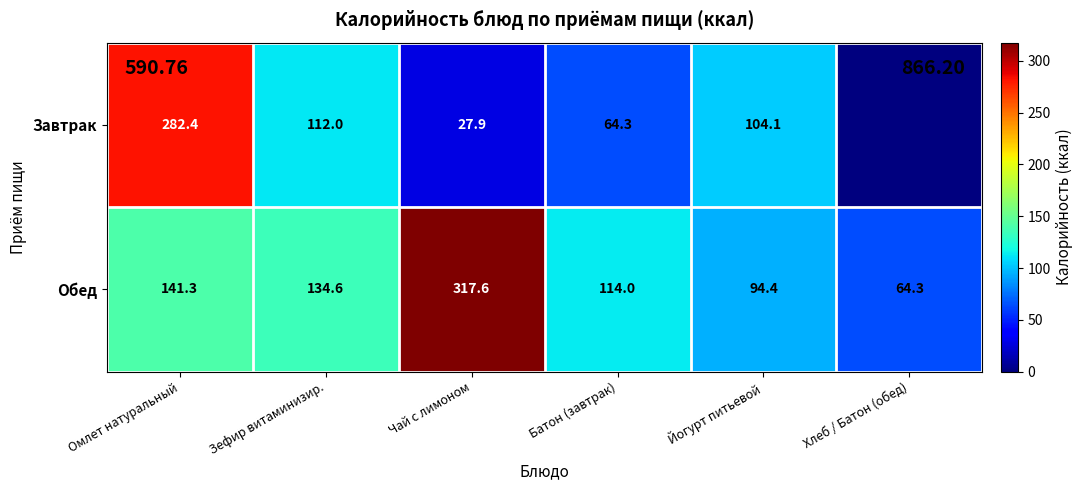

What is the difference between the highest and lowest values at Омлет натуральный?

141.1